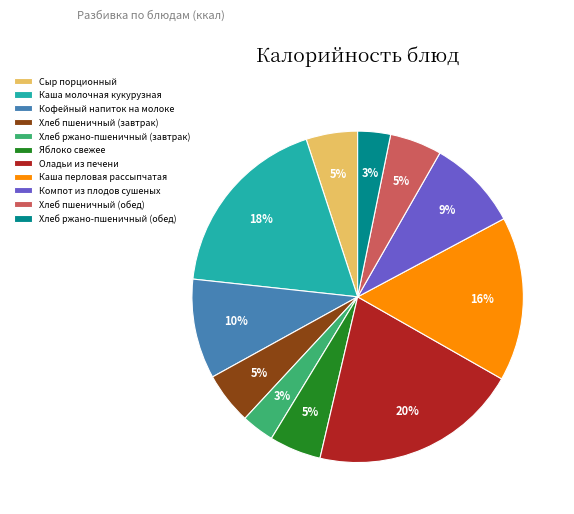

Count the number of slices in the pie.

11